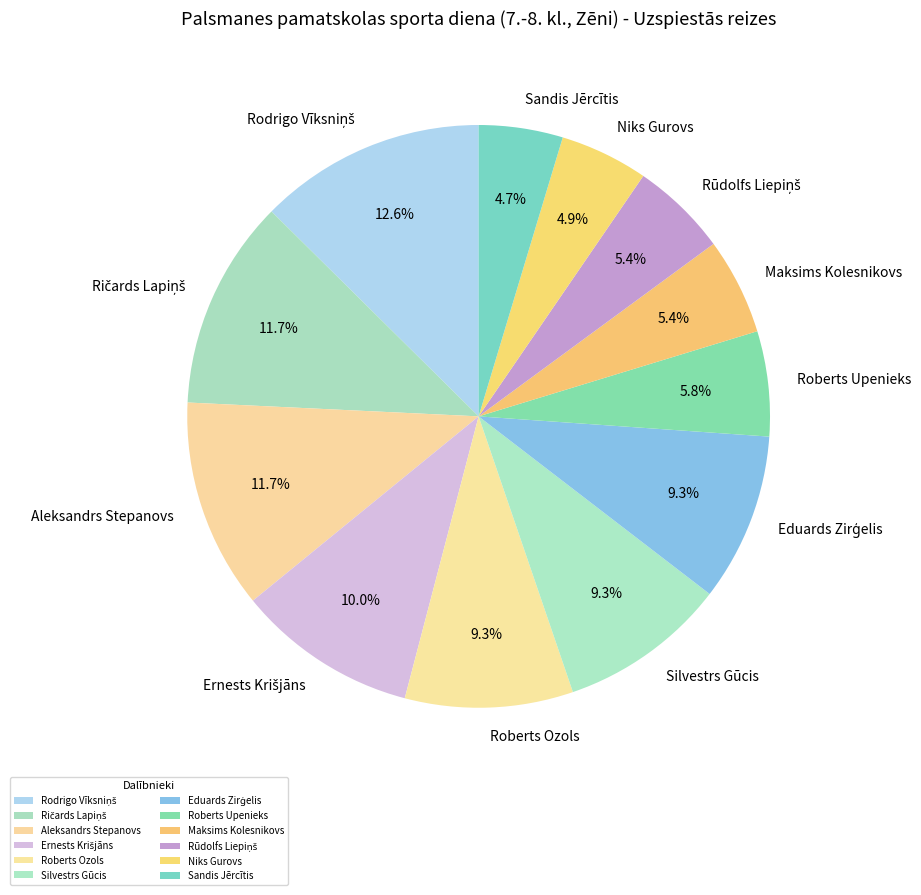

To the nearest percent, what portion does Silvestrs Gūcis represent?

9%